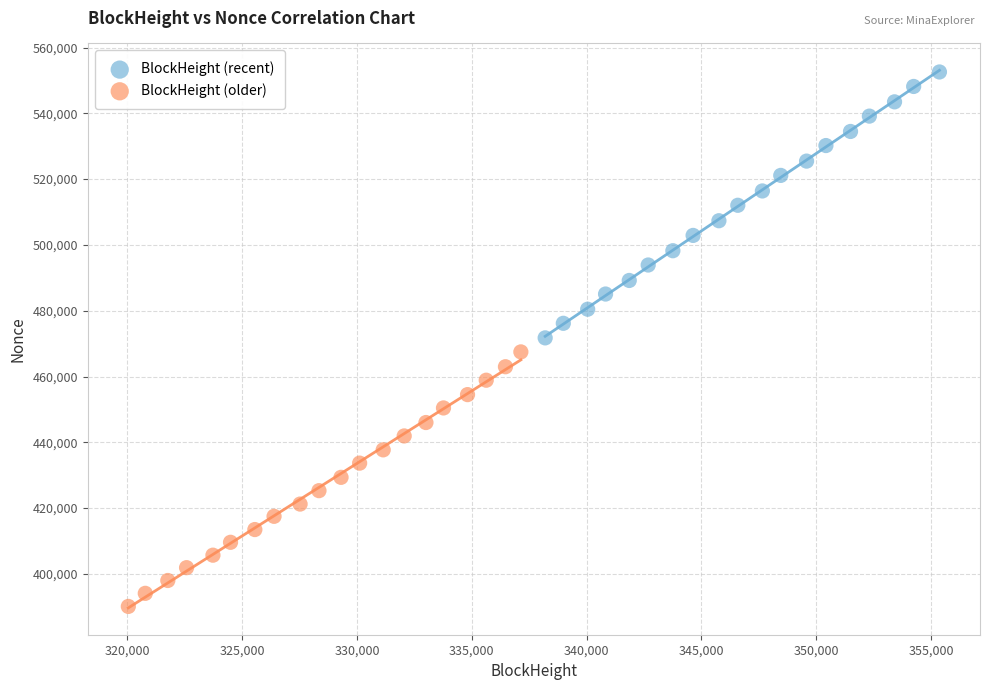

Which series reaches the minimum Y coordinate?

BlockHeight (older)